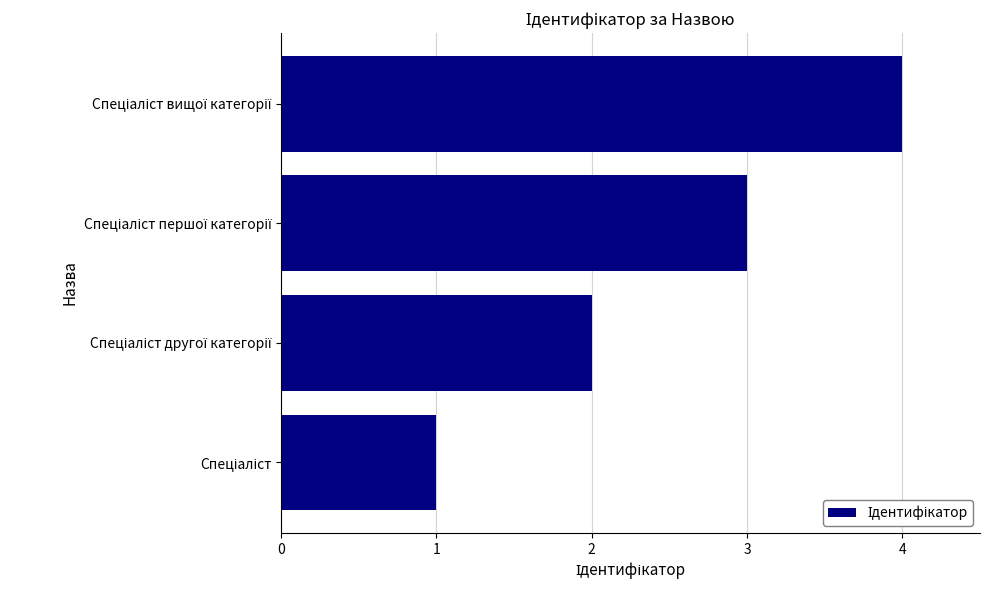

What is the greatest value displayed?

4